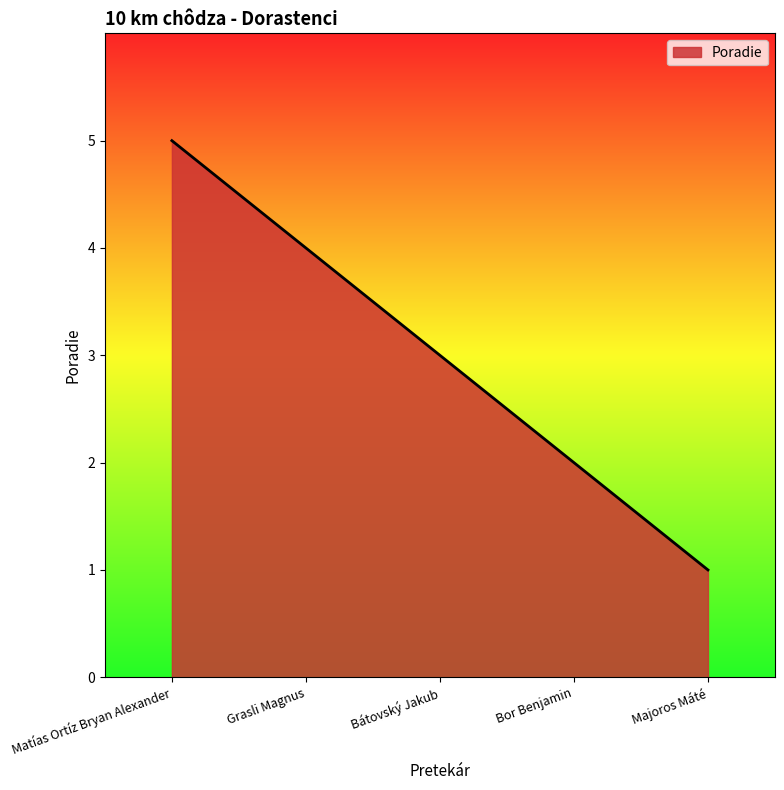

What position from the left is Majoros Máté?

5